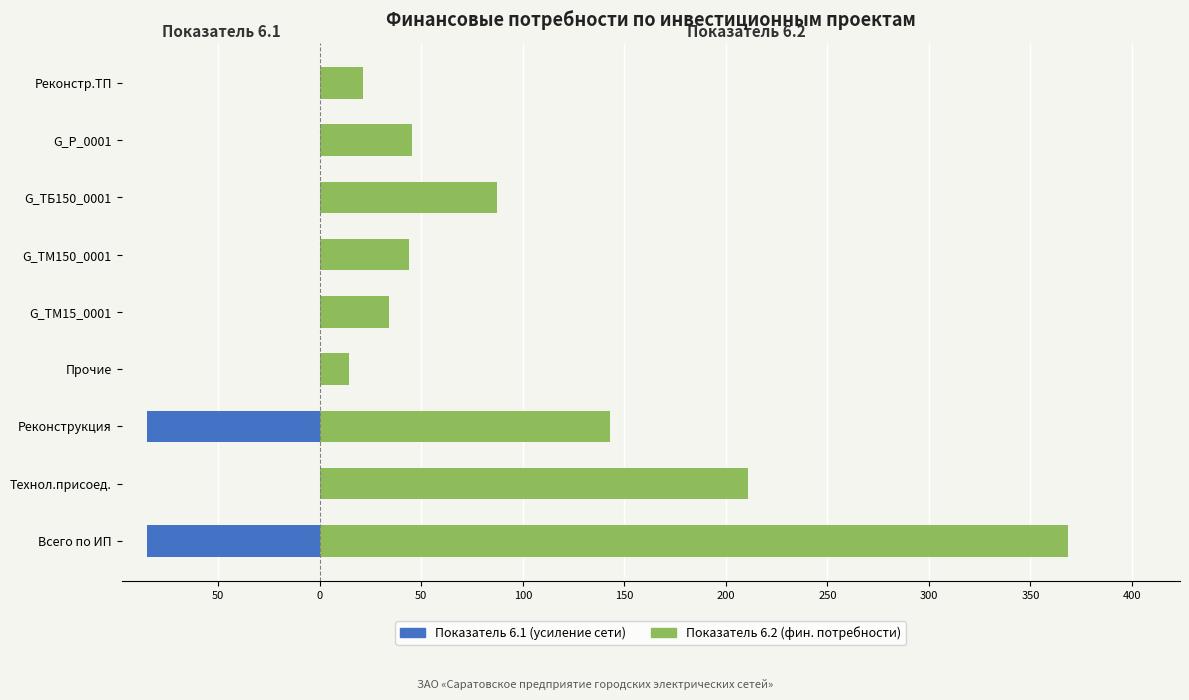

The Показатель 6.2 series shows 45.6 at G_Р_0001. True or false?

True